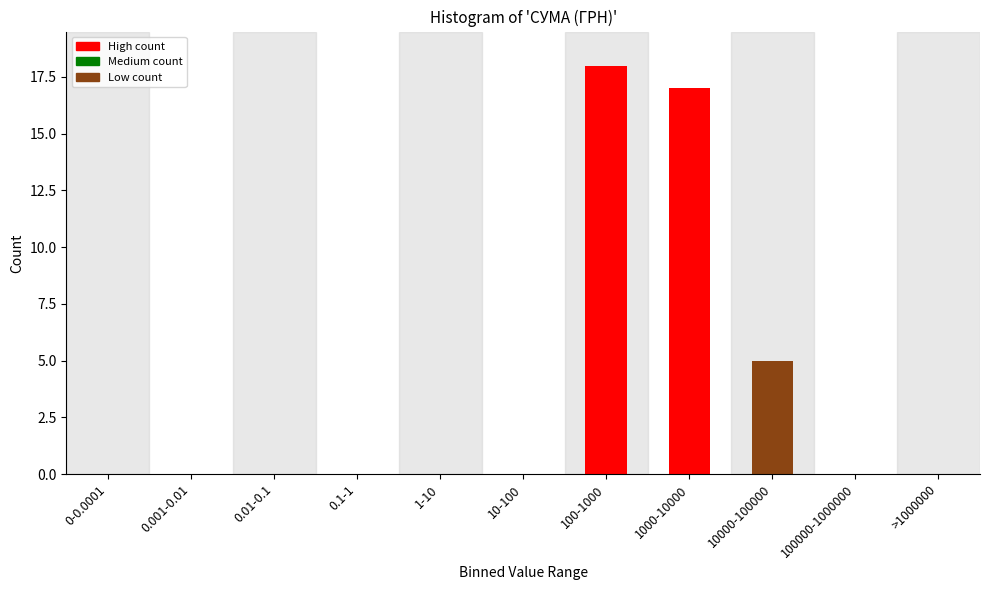

Reading left to right, list all the values displayed in this chart.

0-0.0001=0	0.001-0.01=0	0.01-0.1=0	0.1-1=0	1-10=0	10-100=0	100-1000=18	1000-10000=17	10000-100000=5	100000-1000000=0	>1000000=0